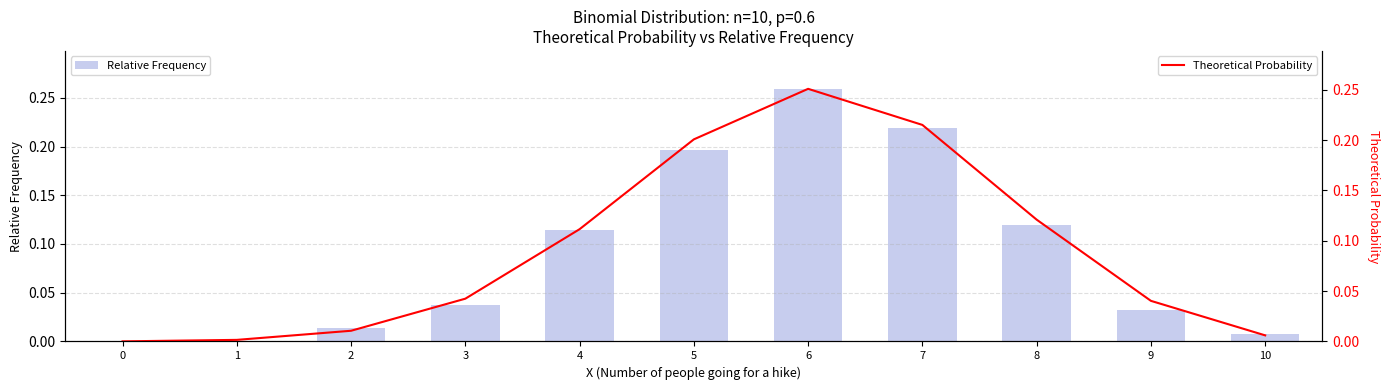

What is the difference between the maximum and minimum values in the Theoretical Probability series?

0.3